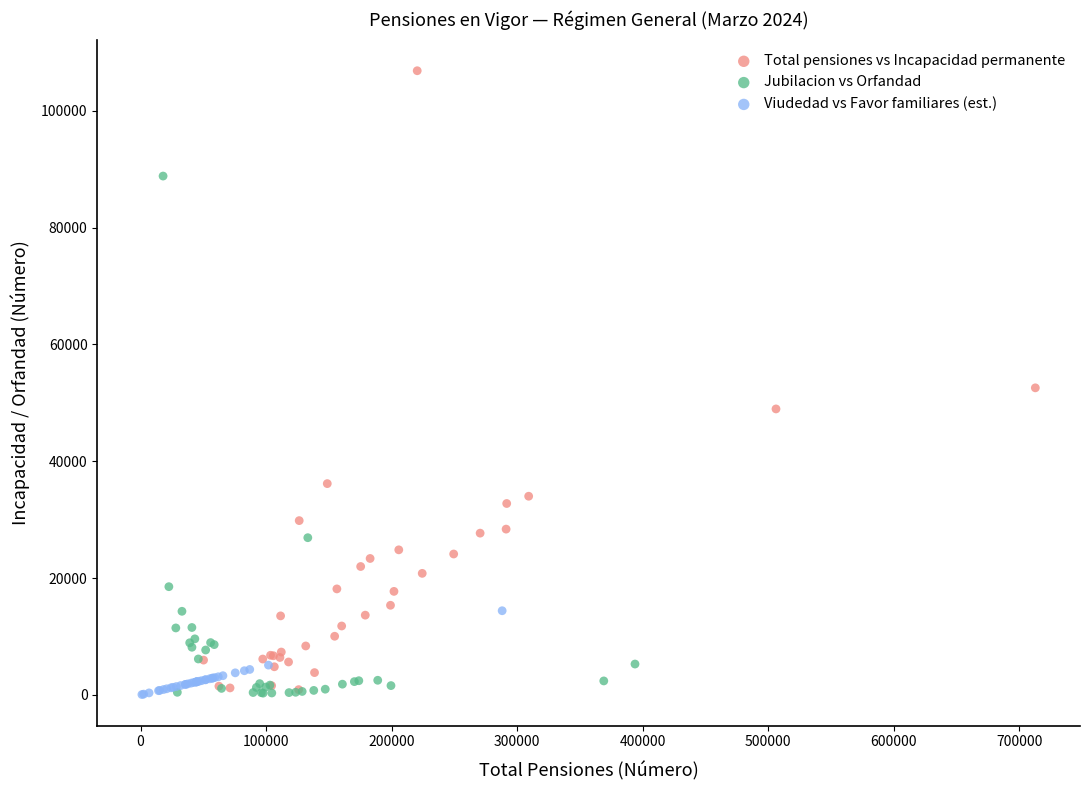

What are all the series names shown in the legend?

Total pensiones vs Incapacidad permanente, Jubilacion vs Orfandad, Viudedad vs Favor familiares (est.)